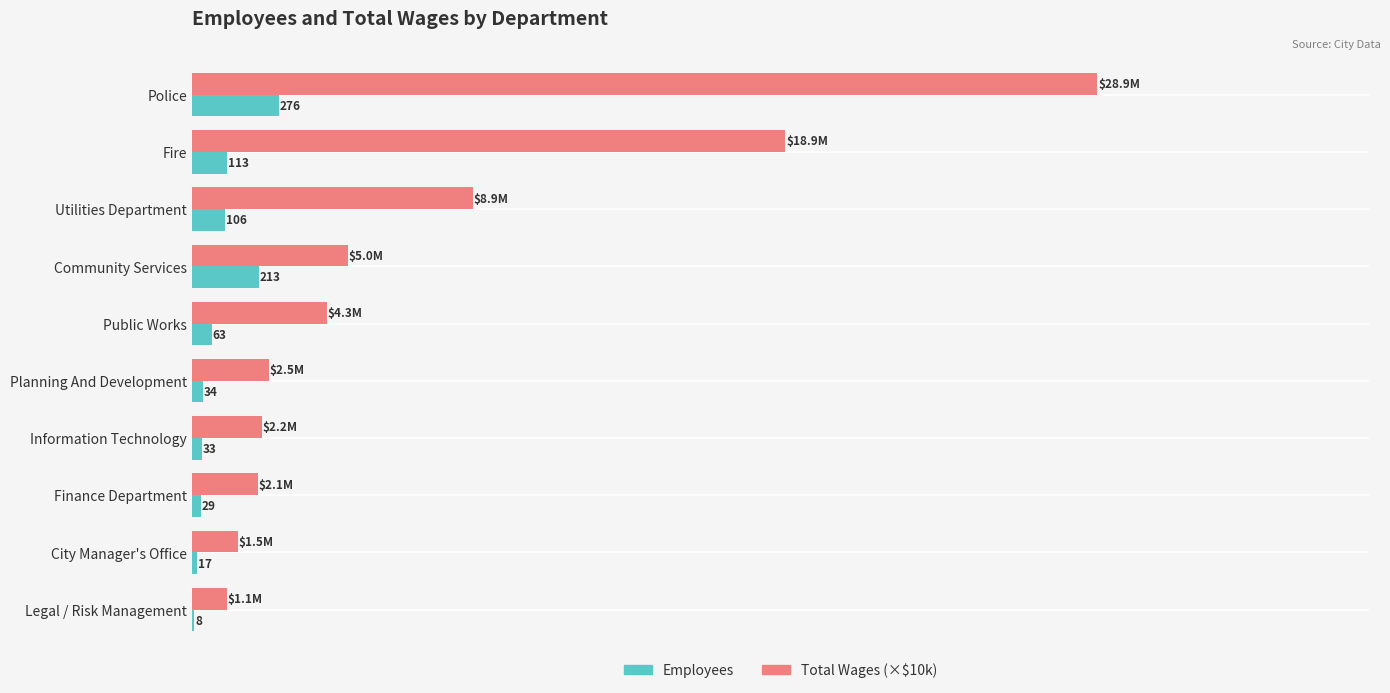

Between Fire and Utilities Department, which series saw the biggest shift?

Total Wages (×$10k)